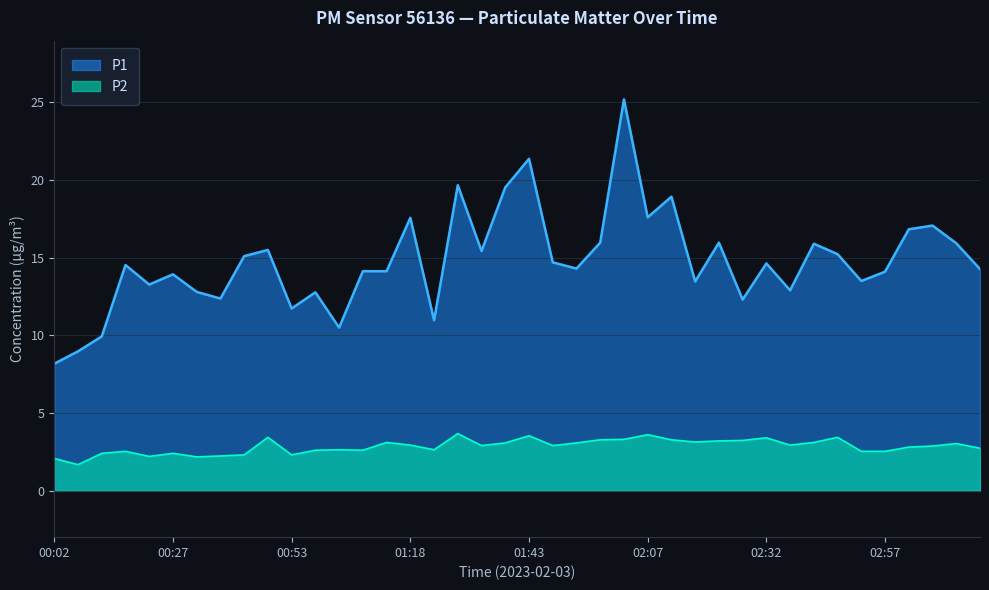

What is the sum of all P1 values?

591.2